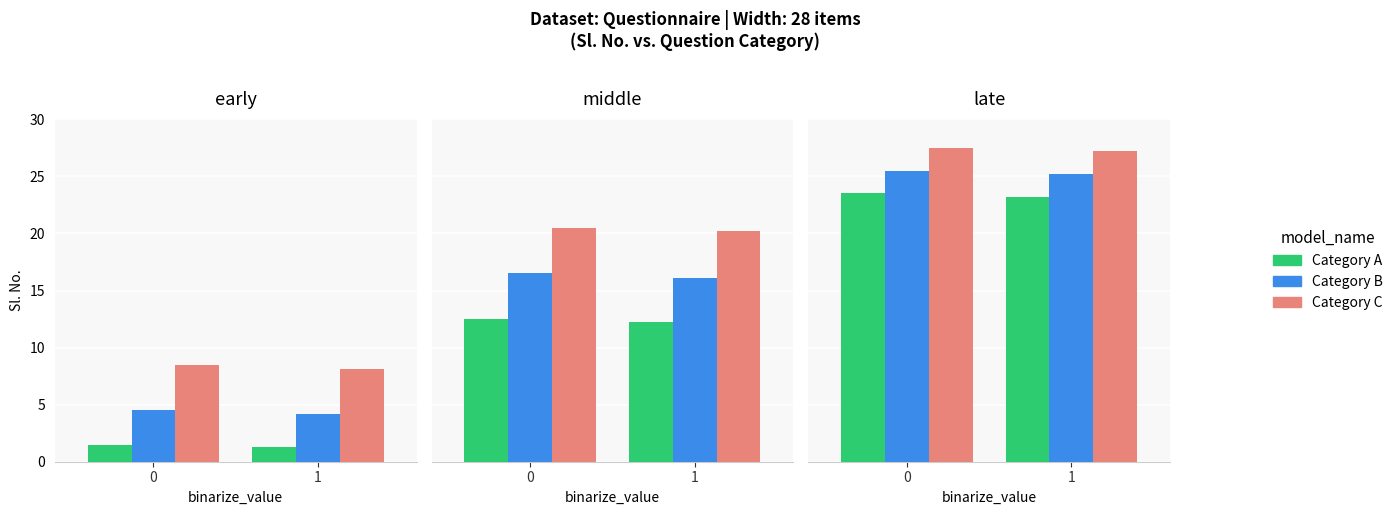

Which series has the widest spread of values?

Category A